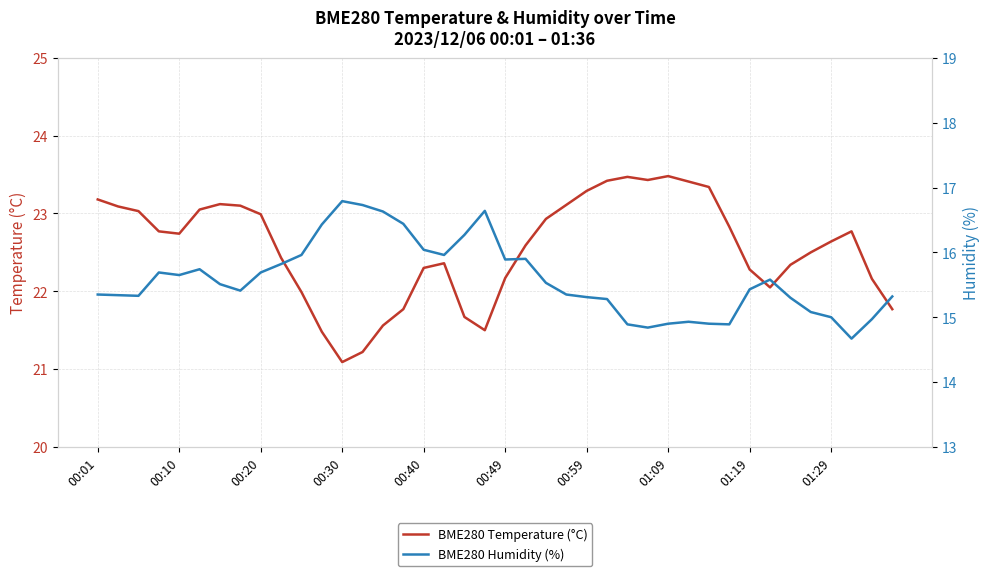

The BME280 Humidity (%) series shows 16.6 at 14. True or false?

True